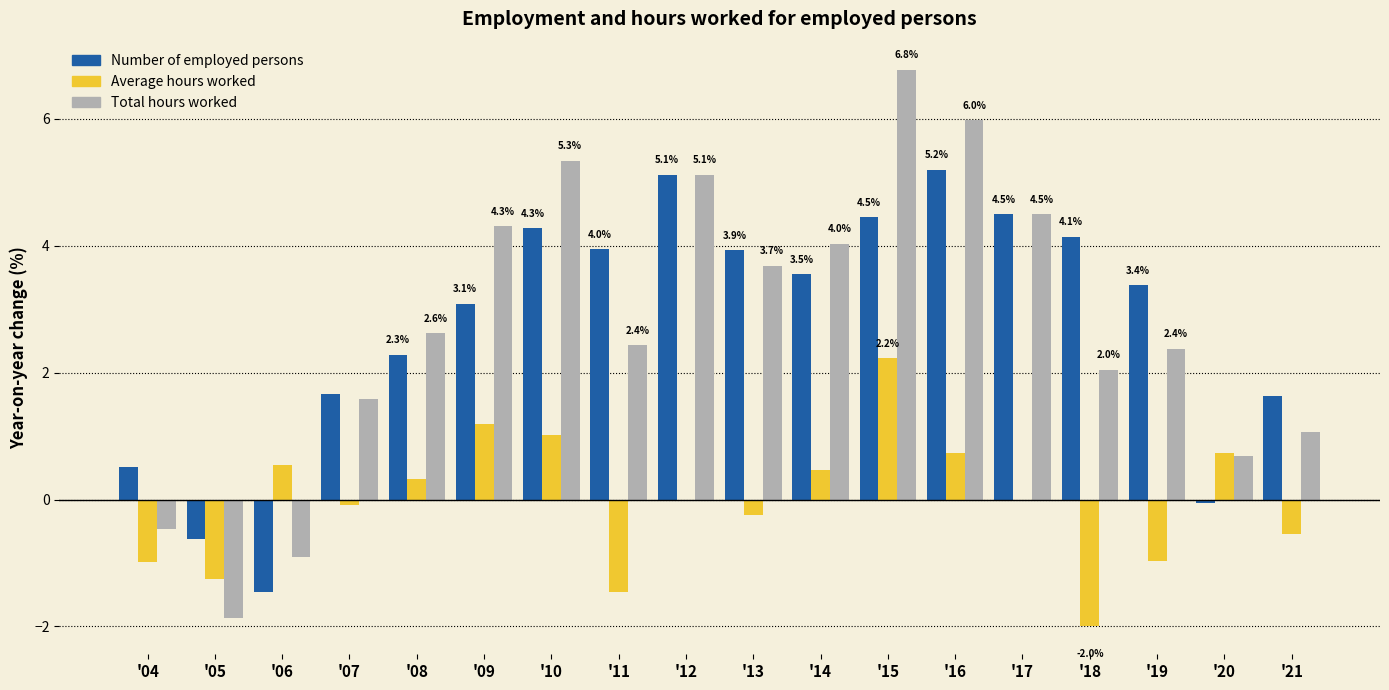

The Number of employed persons series shows 1.7 at '07. True or false?

True